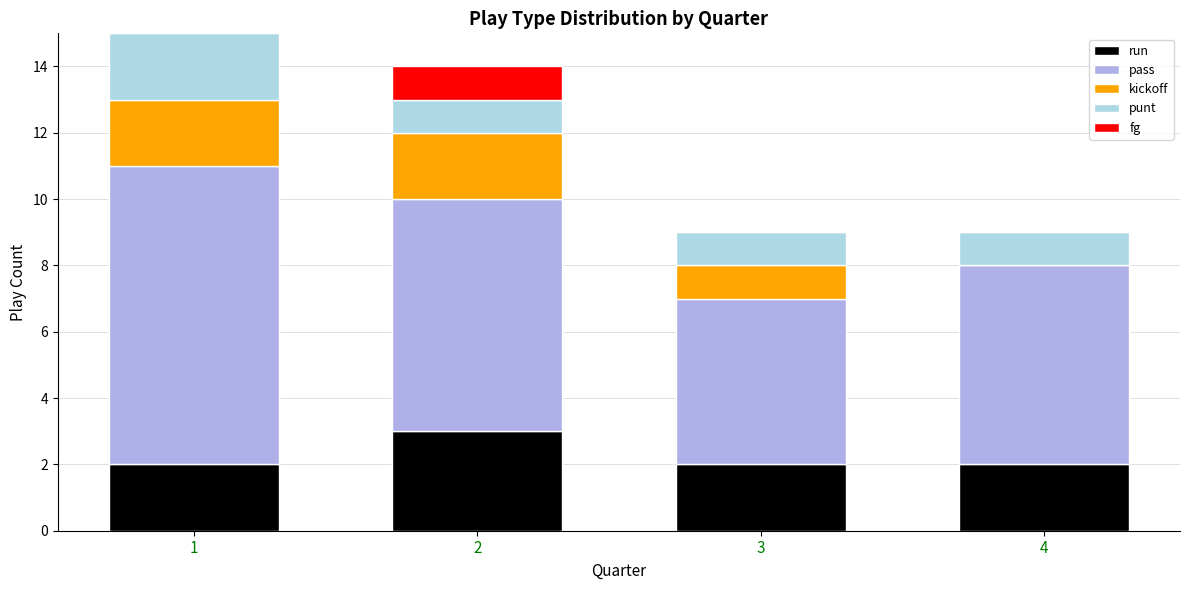

How many data points does each series have?

4